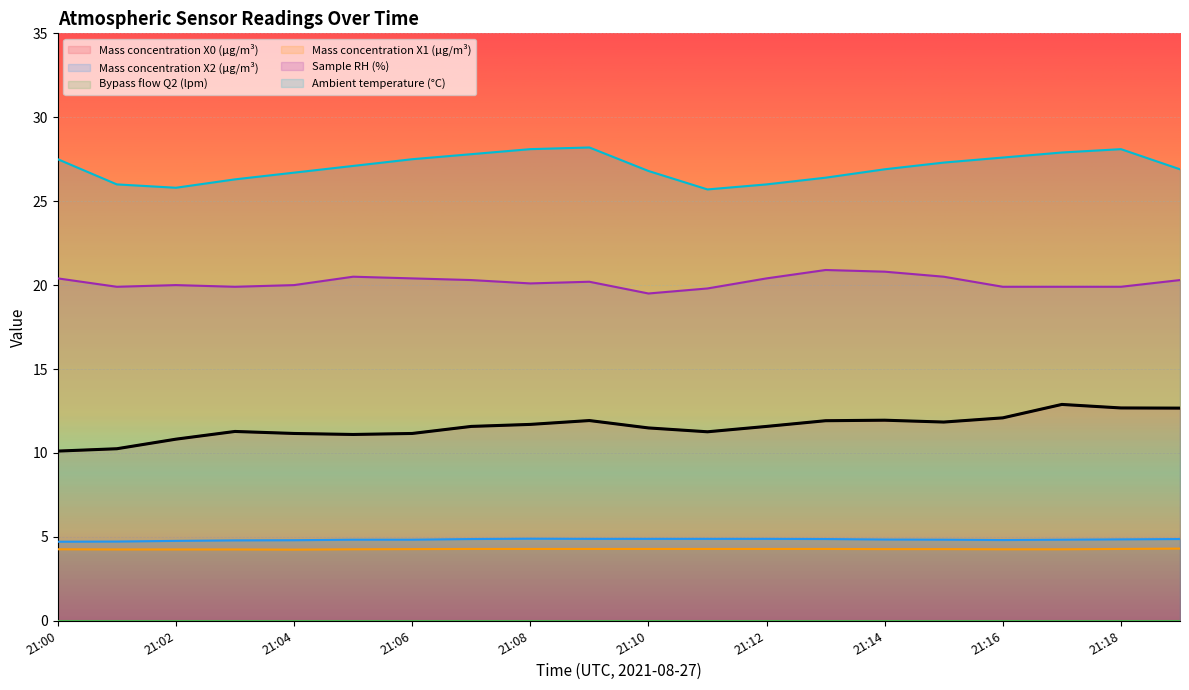

Rank the categories by Ambient temperature (°C) value from highest to lowest.

21:09, 21:08, 21:18, 21:17, 21:07, 21:16, 21:00, 21:06, 21:15, 21:05, 21:14, 21:19, 21:10, 21:04, 21:13, 21:03, 21:01, 21:12, 21:02, 21:11